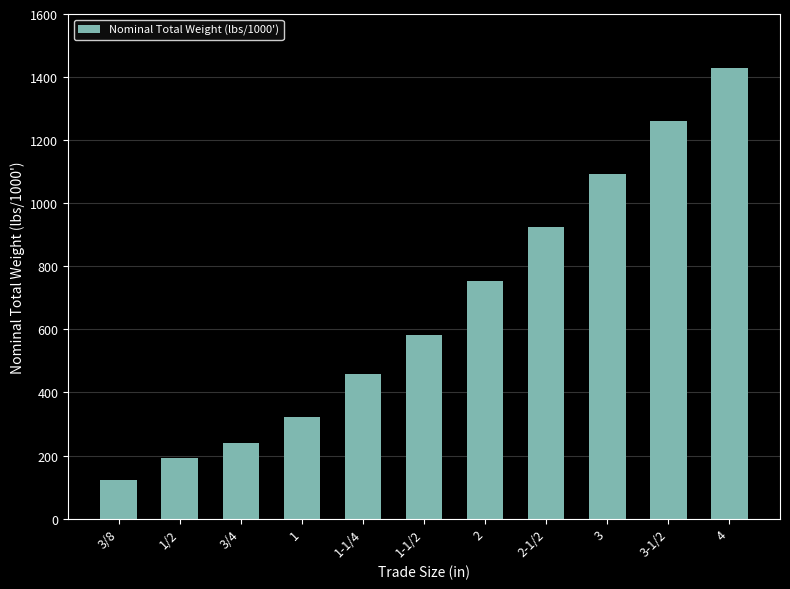

List the labels in order of value, largest first.

4, 3-1/2, 3, 2-1/2, 2, 1-1/2, 1-1/4, 1, 3/4, 1/2, 3/8